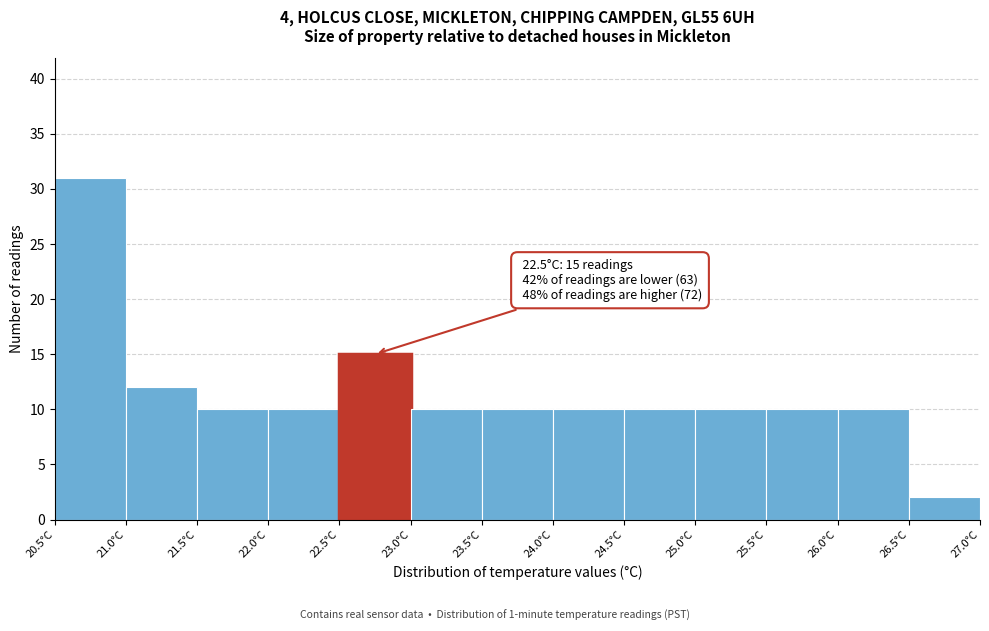

Over which range of the x-axis is the bar tallest?

20.5 to 21.0